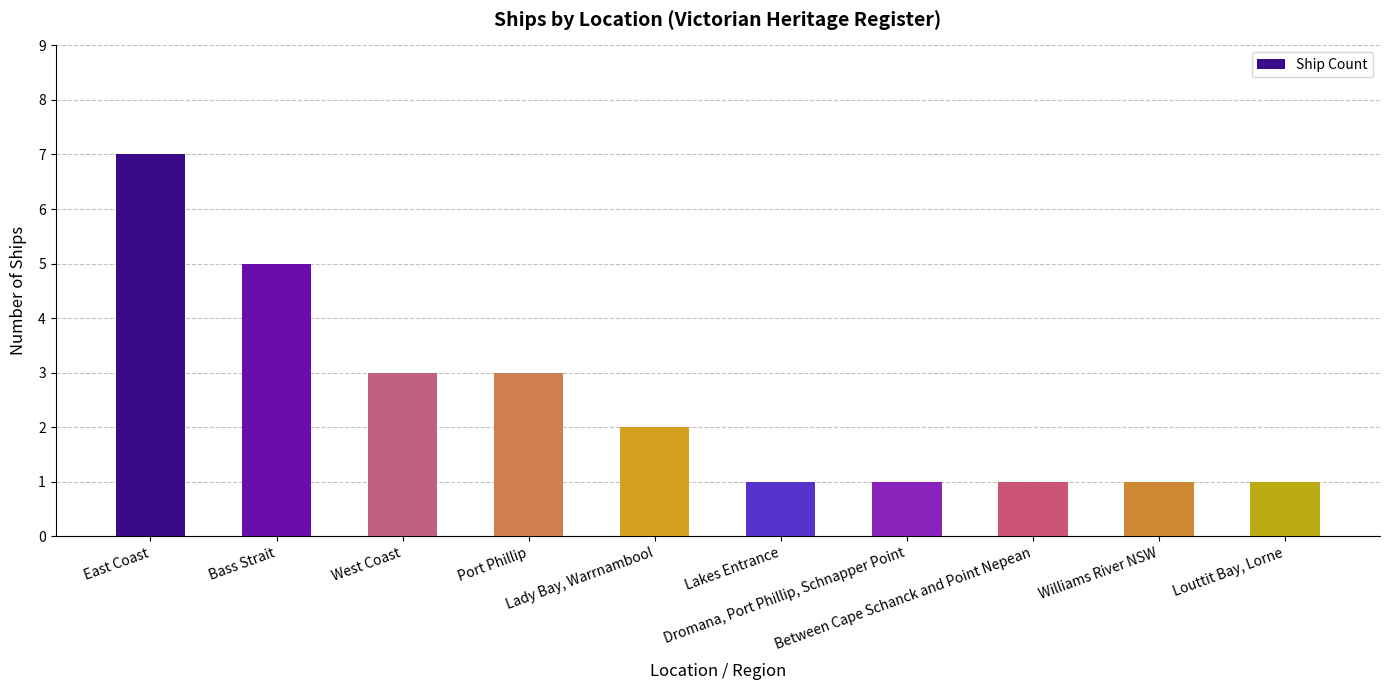

What is the label of the 8th bar from the right?

West Coast